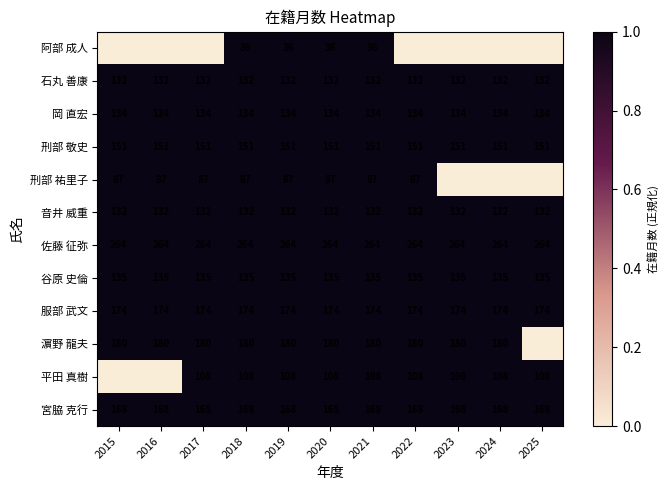

The 岡 直宏 series shows 0 at 2018. True or false?

False